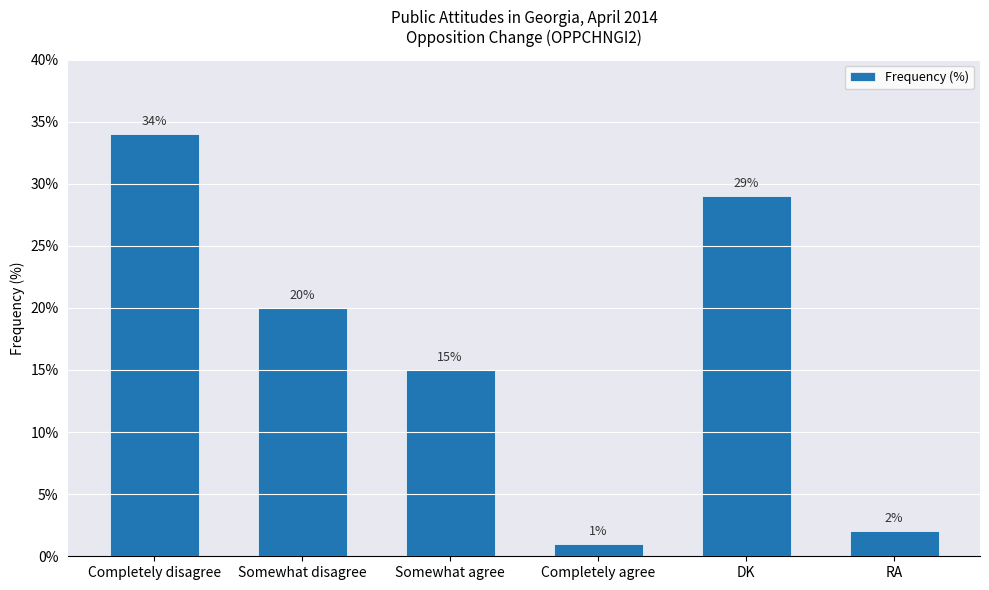

What is the difference between the maximum and minimum values?

33